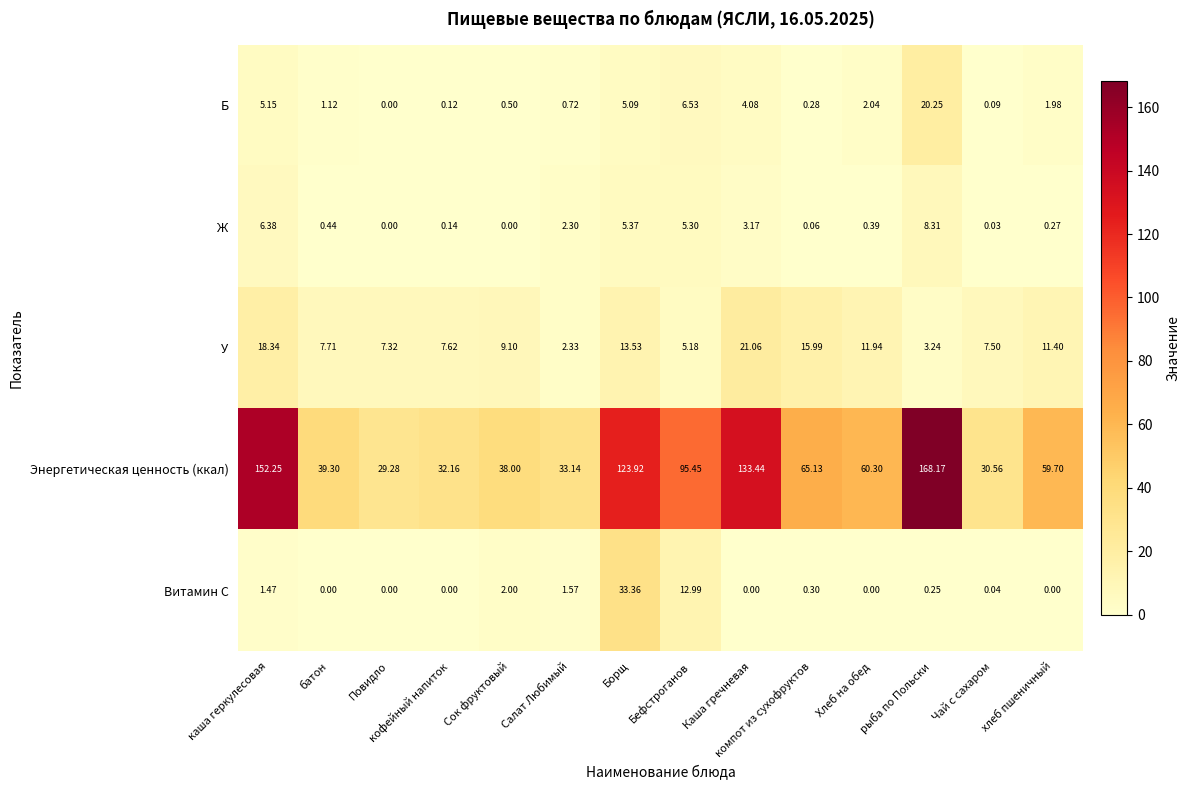

Is the value of Энергетическая ценность (ккал) at каша геркулесовая greater than the value of Витамин С at батон?

Yes